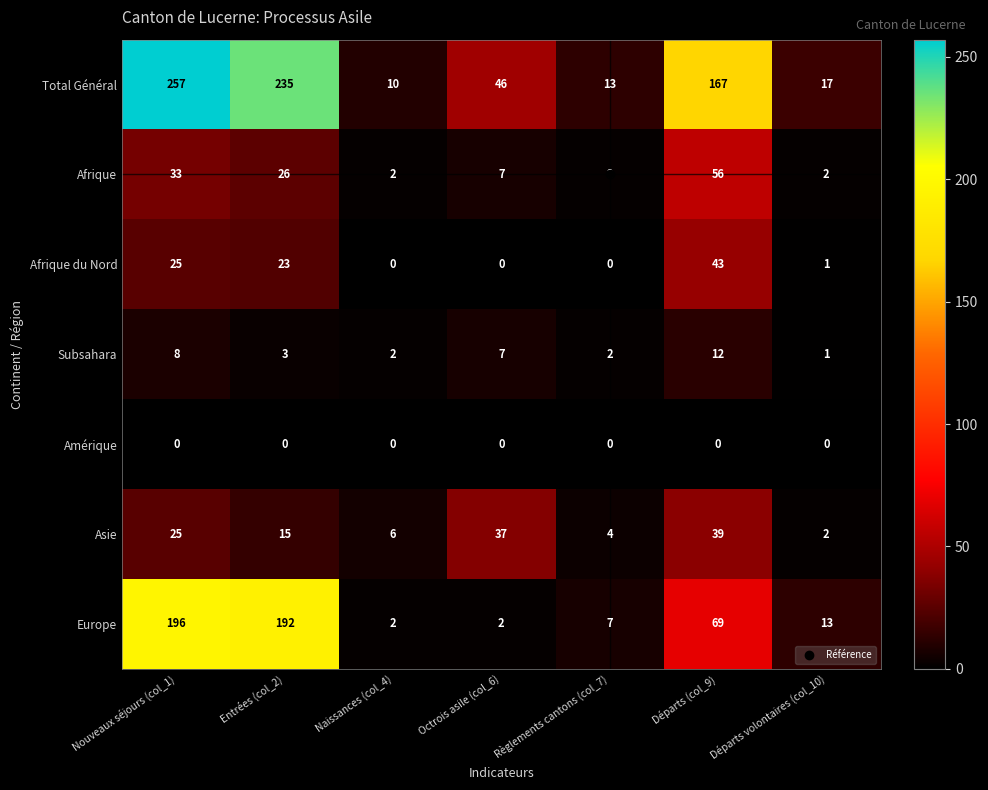

The Europe series shows 192 at Entrées (col_2). True or false?

True